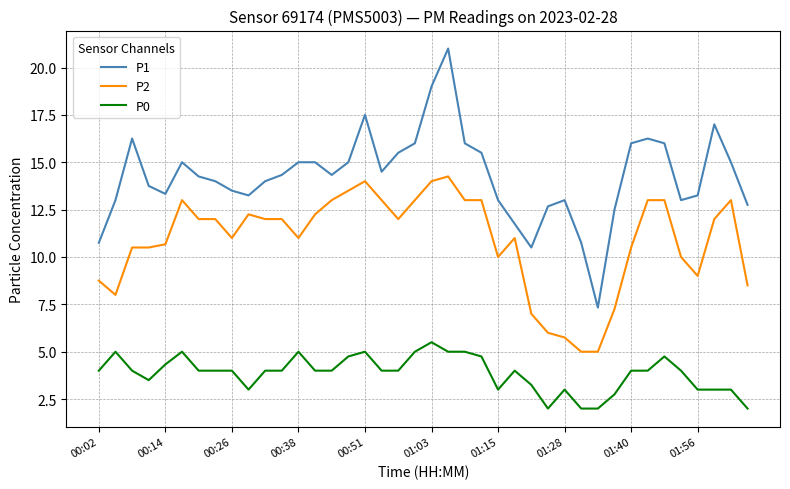

Which series has the widest spread of values?

P1